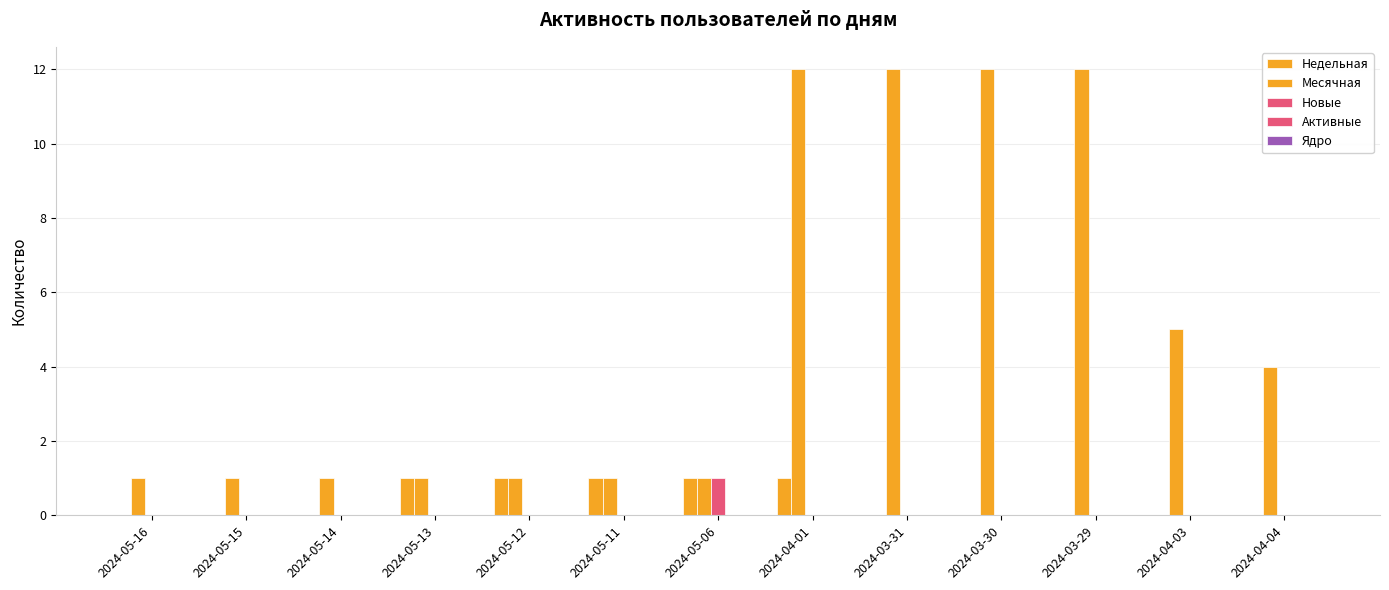

At which label does Новые reach its peak?

2024-05-06